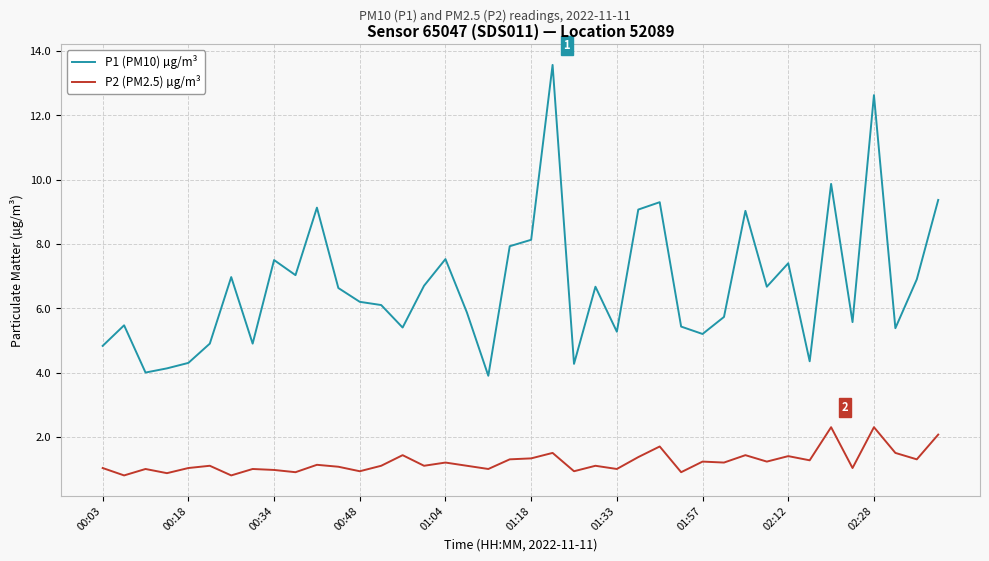

Which series has the largest total across all categories?

P1 (PM10) µg/m³